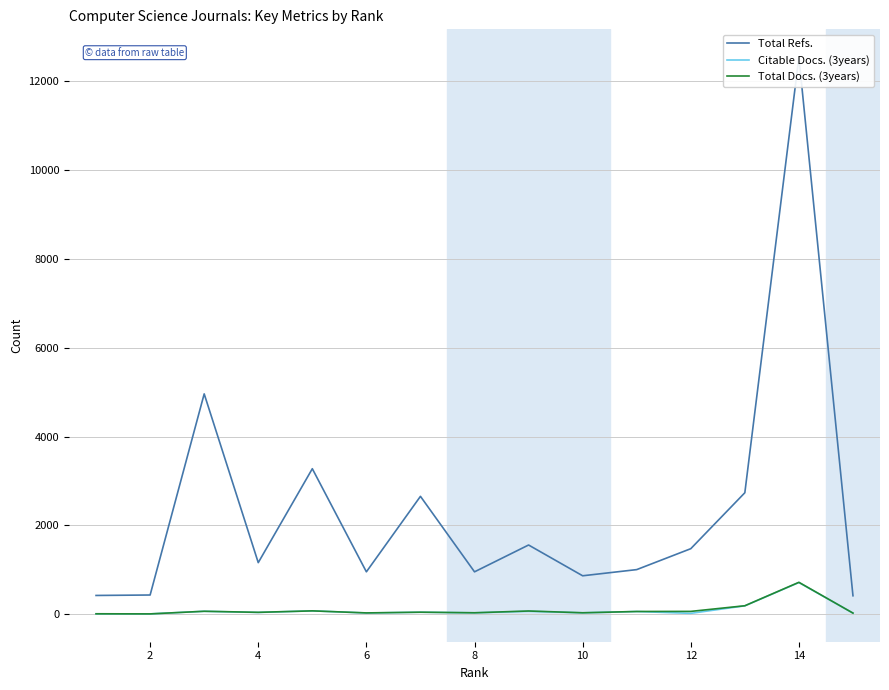

True or false: Total Docs. (3years) and Citable Docs. (3years) intersect in this chart.

False